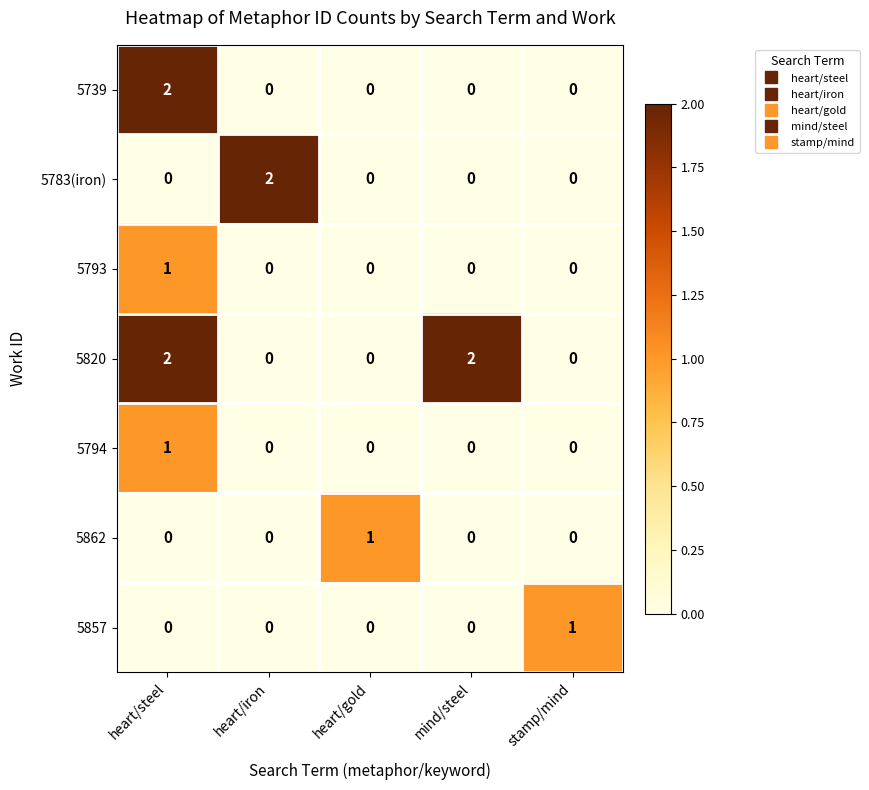

How many categories are shown in the chart?

5